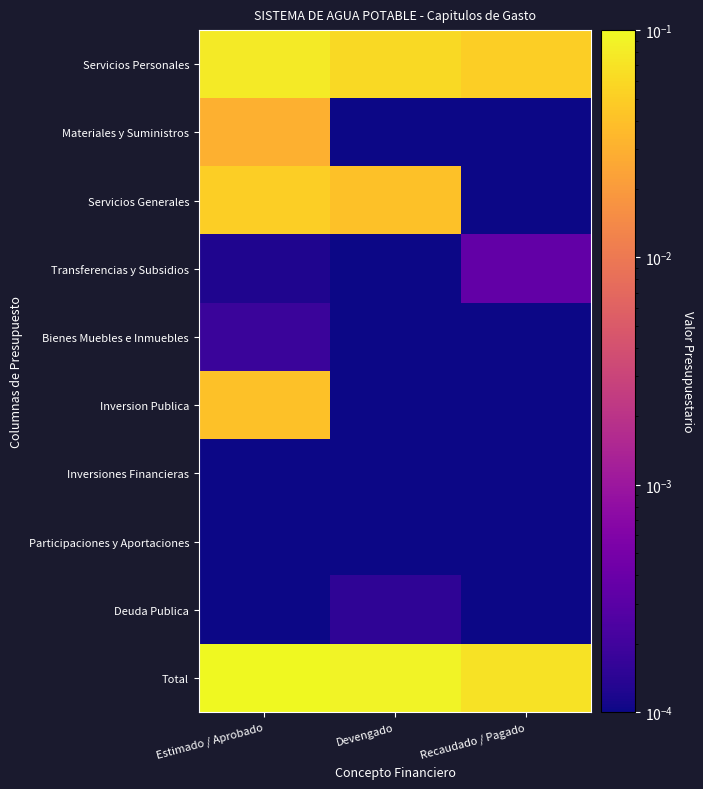

Reading left to right, what are all the values shown in this chart?

Servicios Personales: Estimado / Aprobado=0.1	Devengado=0.1	Recaudado / Pagado=0.1
Materiales y Suministros: Estimado / Aprobado=0.0	Devengado=0.0	Recaudado / Pagado=0.0
Servicios Generales: Estimado / Aprobado=0.1	Devengado=0.0	Recaudado / Pagado=0.0
Transferencias y Subsidios: Estimado / Aprobado=0.0	Devengado=0.0	Recaudado / Pagado=0.0
Bienes Muebles e Inmuebles: Estimado / Aprobado=0.0	Devengado=0.0	Recaudado / Pagado=0.0
Inversion Publica: Estimado / Aprobado=0.0	Devengado=0.0	Recaudado / Pagado=0.0
Inversiones Financieras: Estimado / Aprobado=0.0	Devengado=0.0	Recaudado / Pagado=0.0
Participaciones y Aportaciones: Estimado / Aprobado=0.0	Devengado=0.0	Recaudado / Pagado=0.0
Deuda Publica: Estimado / Aprobado=0.0	Devengado=0.0	Recaudado / Pagado=0.0
Total: Estimado / Aprobado=0.1	Devengado=0.1	Recaudado / Pagado=0.1